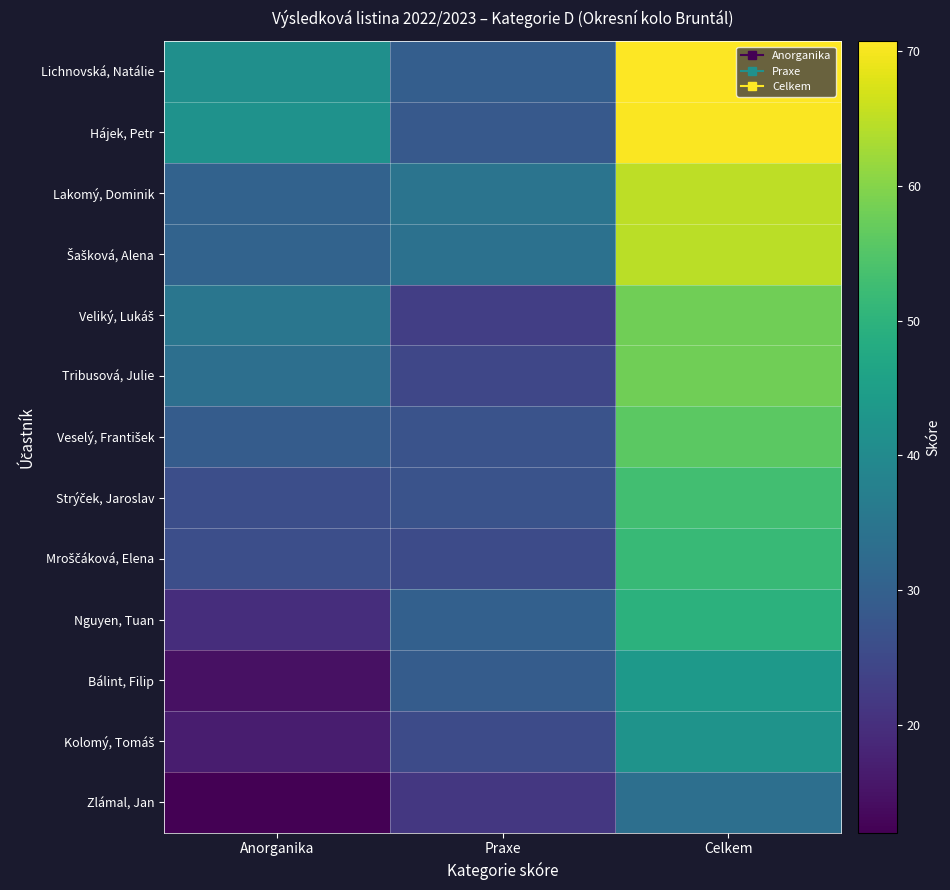

At which category is the sum across all series the highest?

Celkem